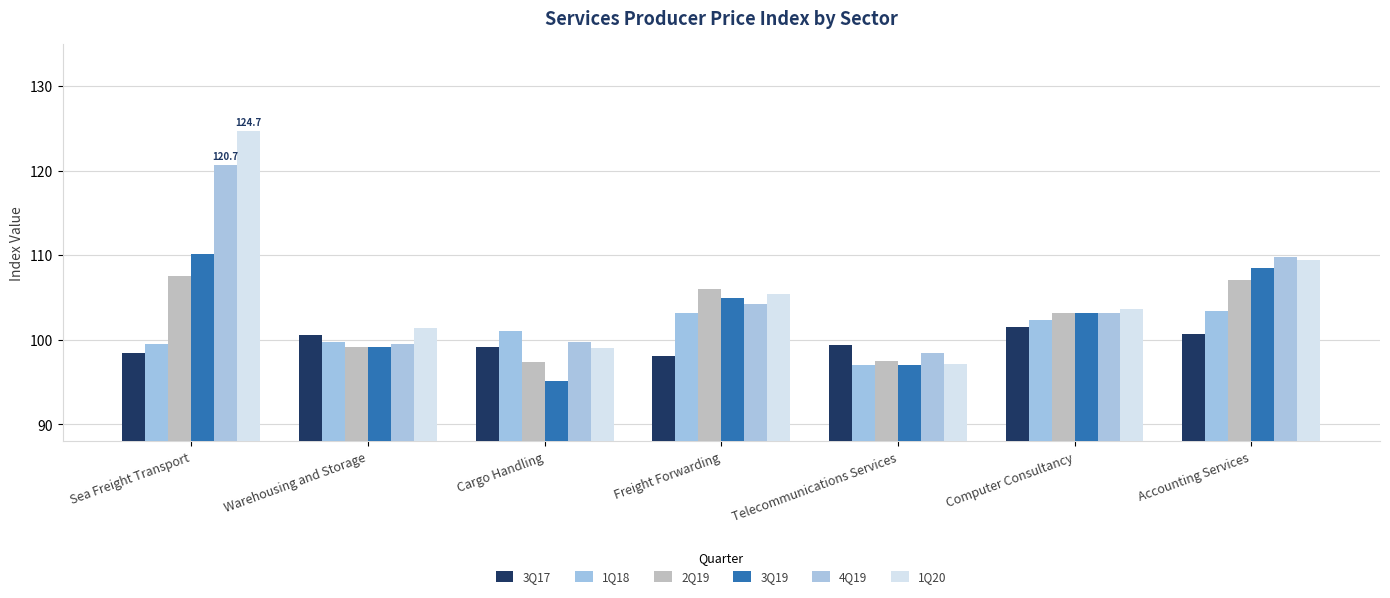

The value of 4Q19 at Computer Consultancy is 143.8. True or false?

False